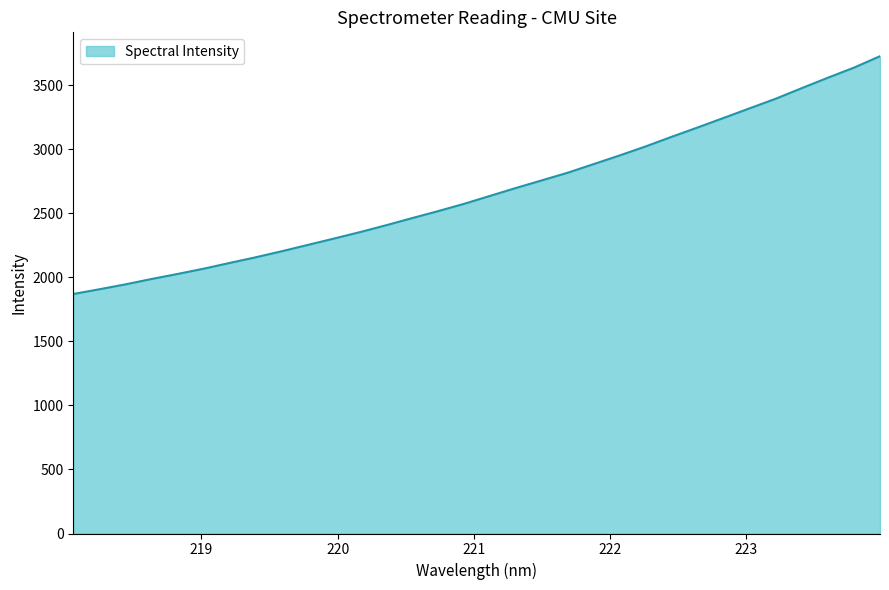

What is the difference between the maximum and minimum values?

1857.3